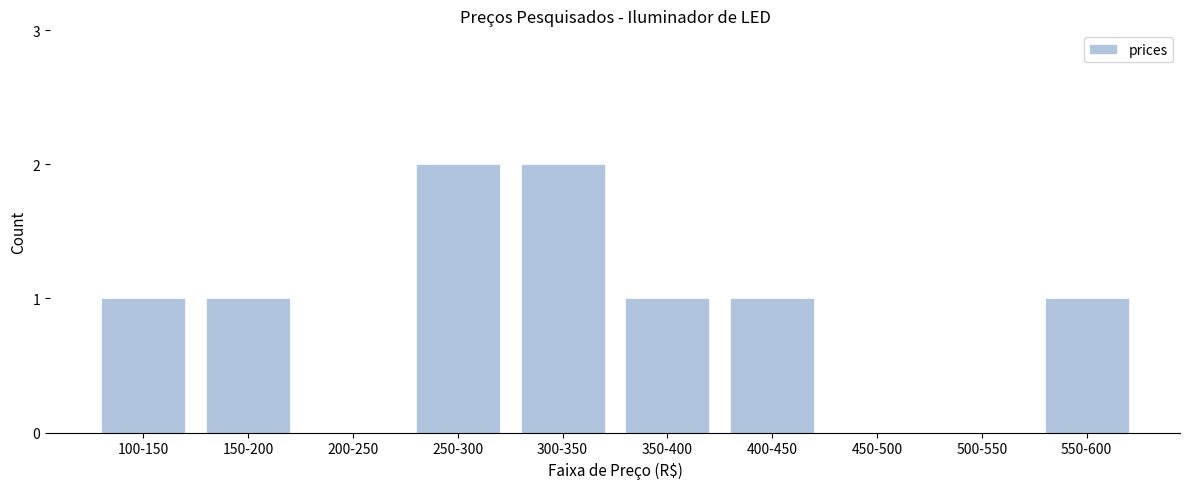

Reading right to left, extract all data points from this chart.

550-600=1	500-550=0	450-500=0	400-450=1	350-400=1	300-350=2	250-300=2	200-250=0	150-200=1	100-150=1